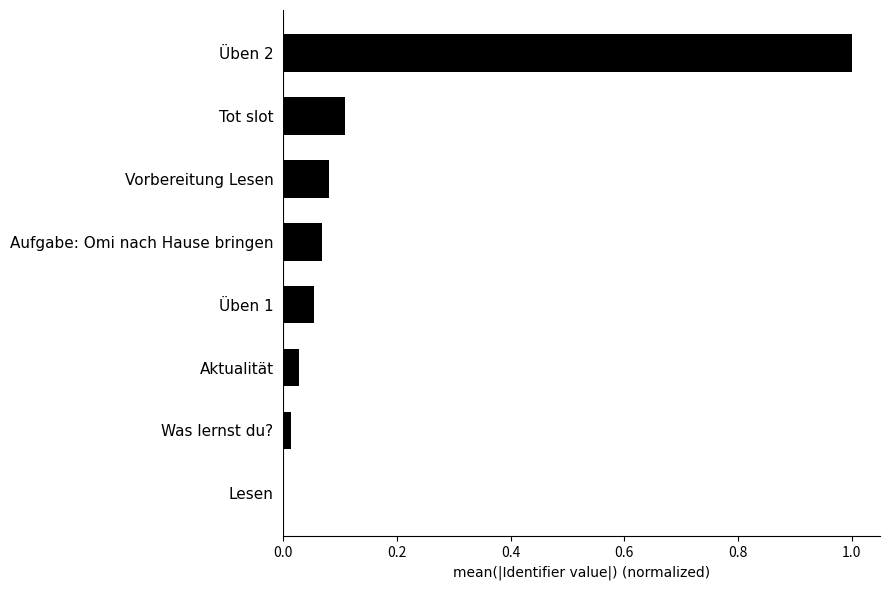

What is the sum of all values?

1.4